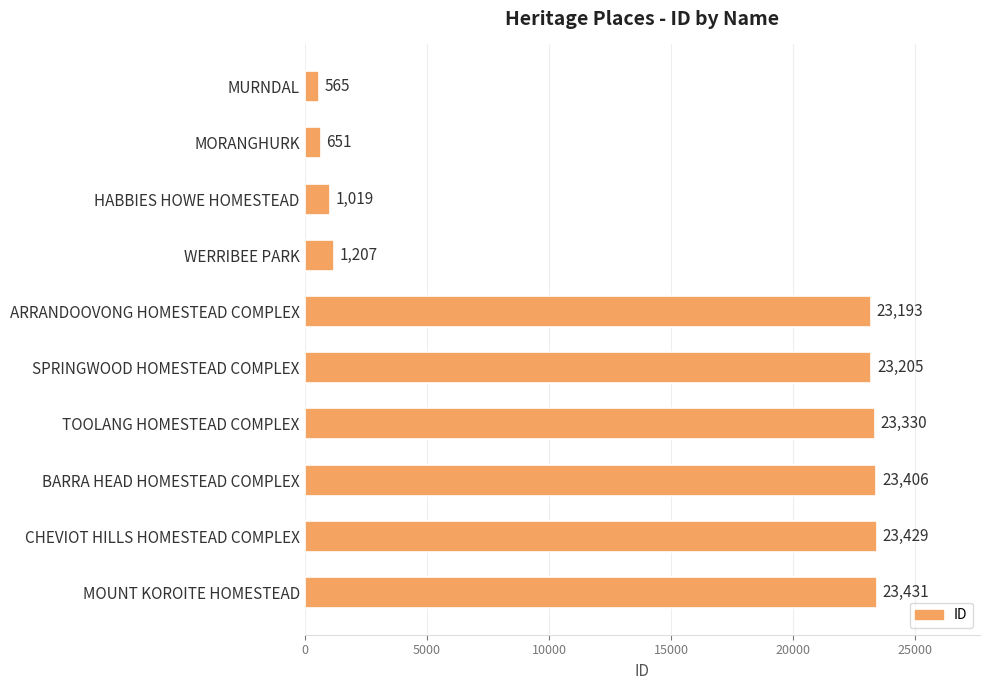

What is the maximum value shown in the chart?

23431